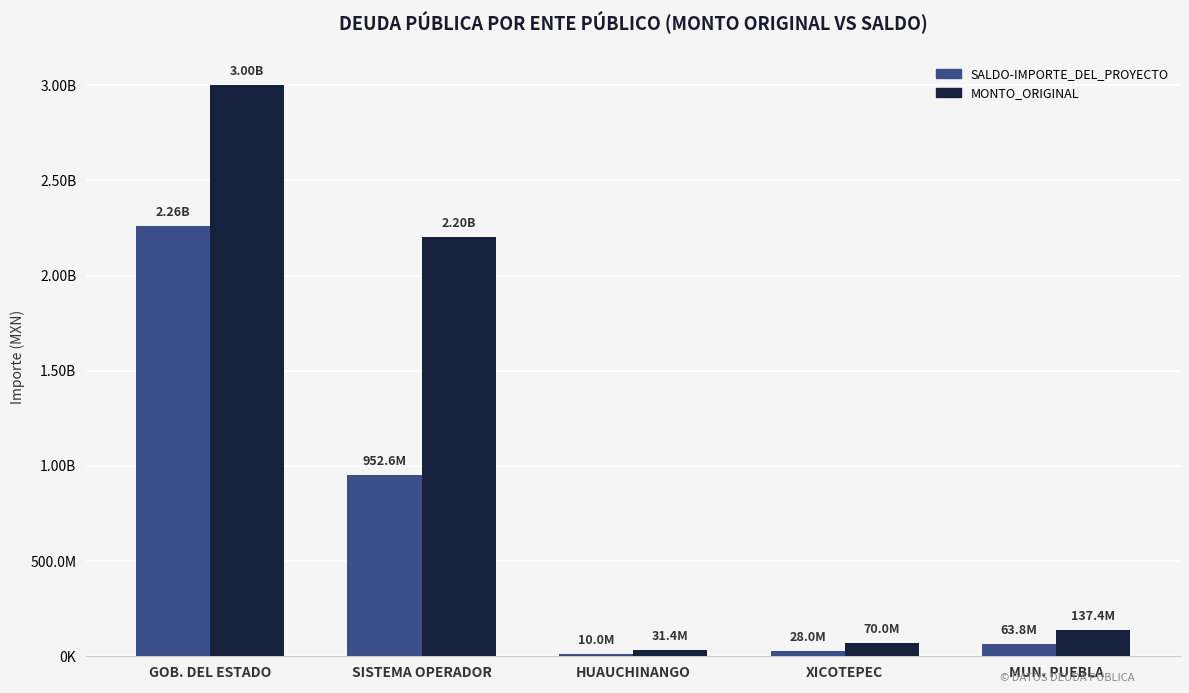

Which series has the widest spread of values?

MONTO_ORIGINAL